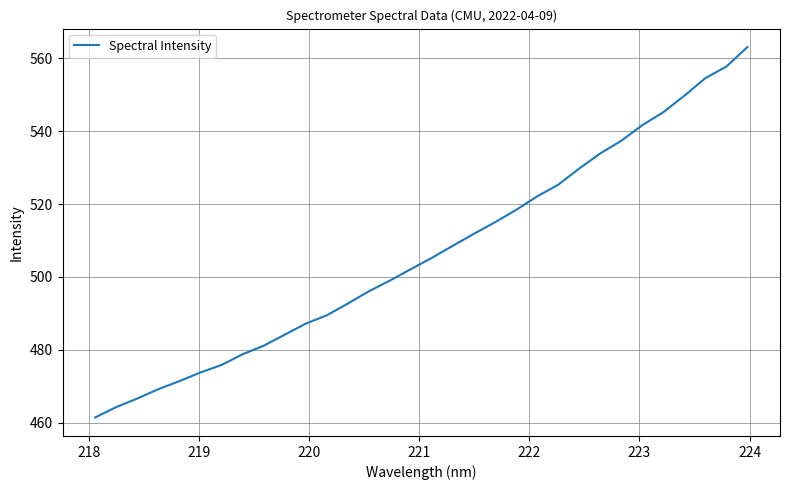

What is the smallest value displayed?

461.5